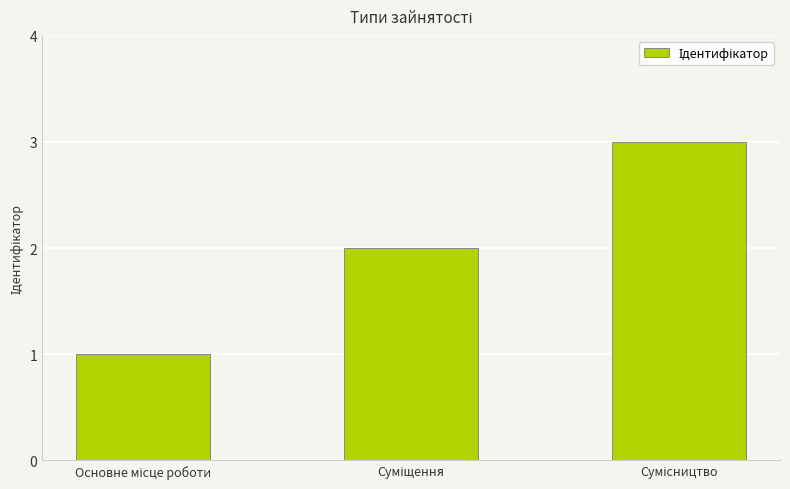

What is the sum of all values?

6